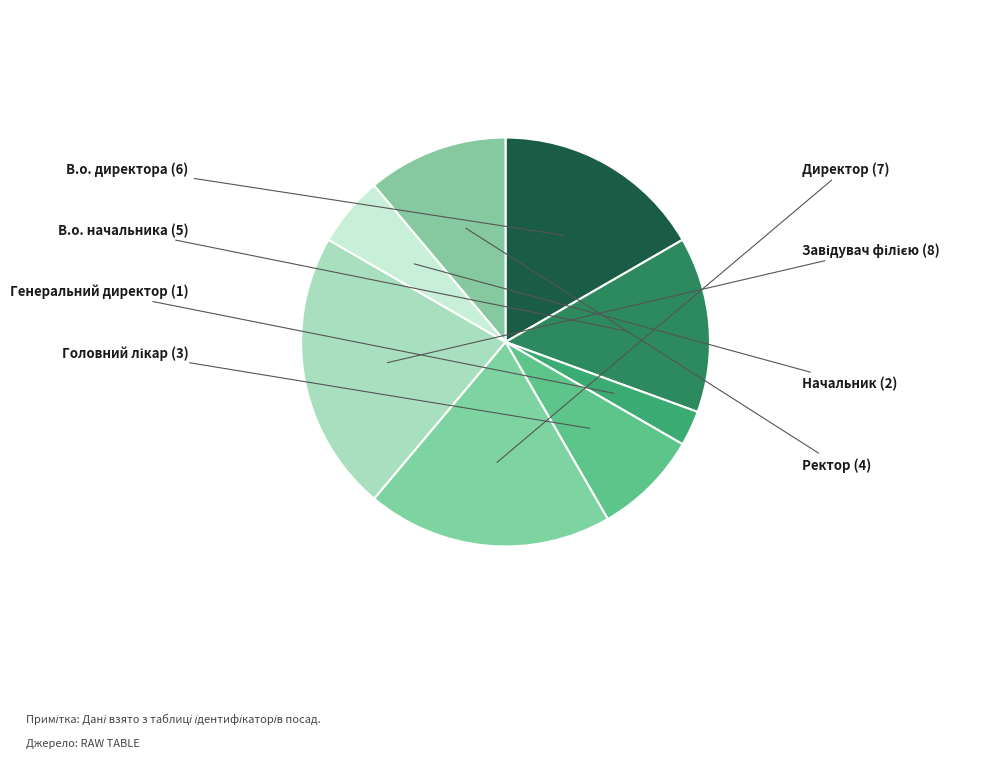

How many slices are in this pie chart?

8